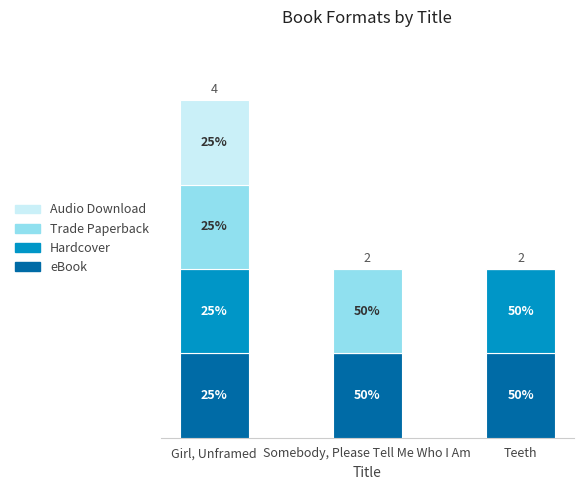

Read the Audio Download value at Girl, Unframed.

1